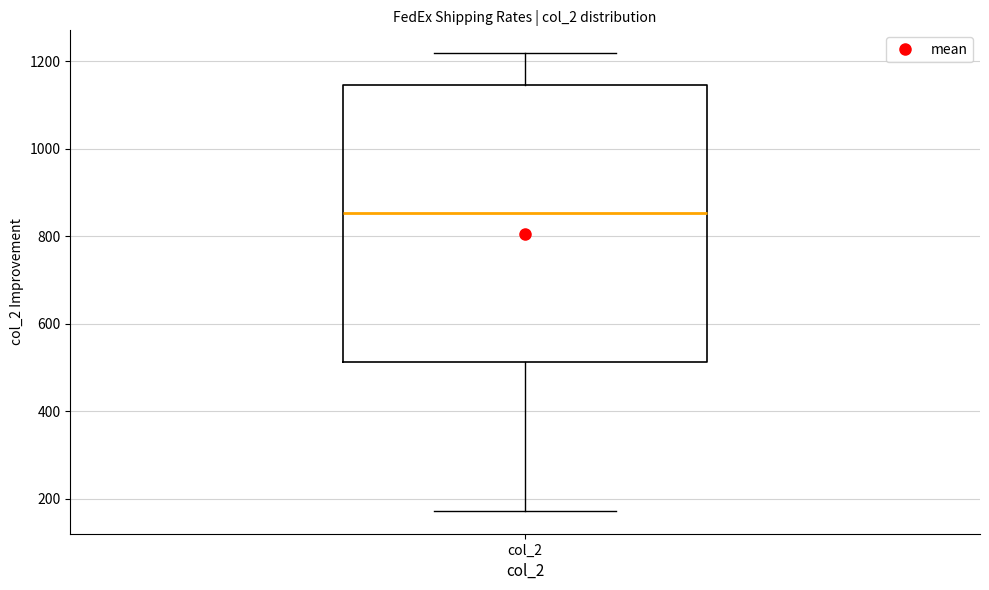

Where does the upper whisker of the box for col_2 end on the y-axis? The values are not printed on the chart, so give them approximately, as read against the axis.

1220